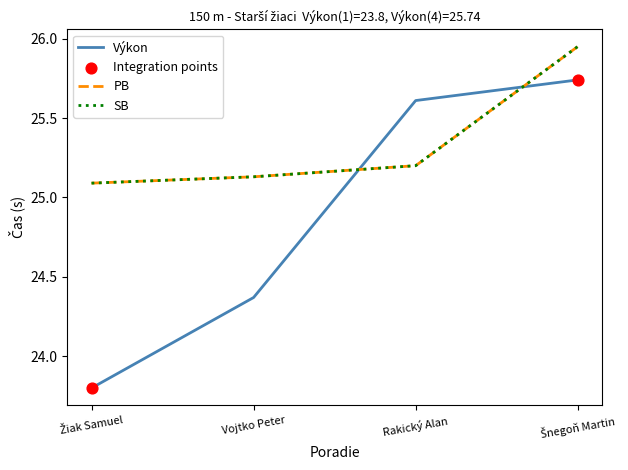

At how many categories does at least one series exceed 25?

4